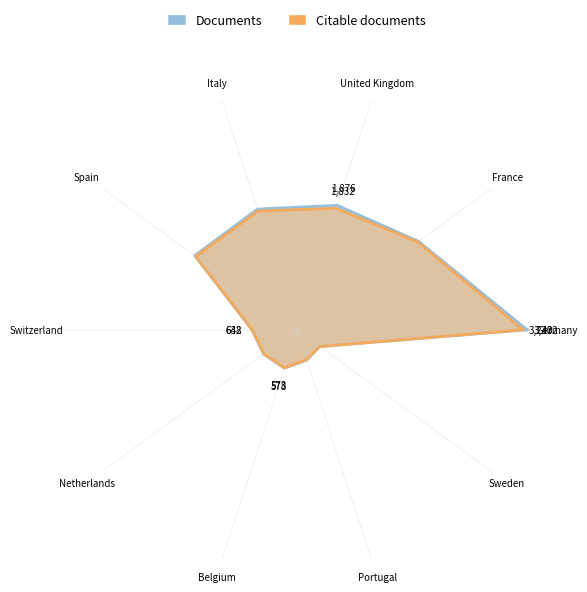

What position from the left is United Kingdom?

3